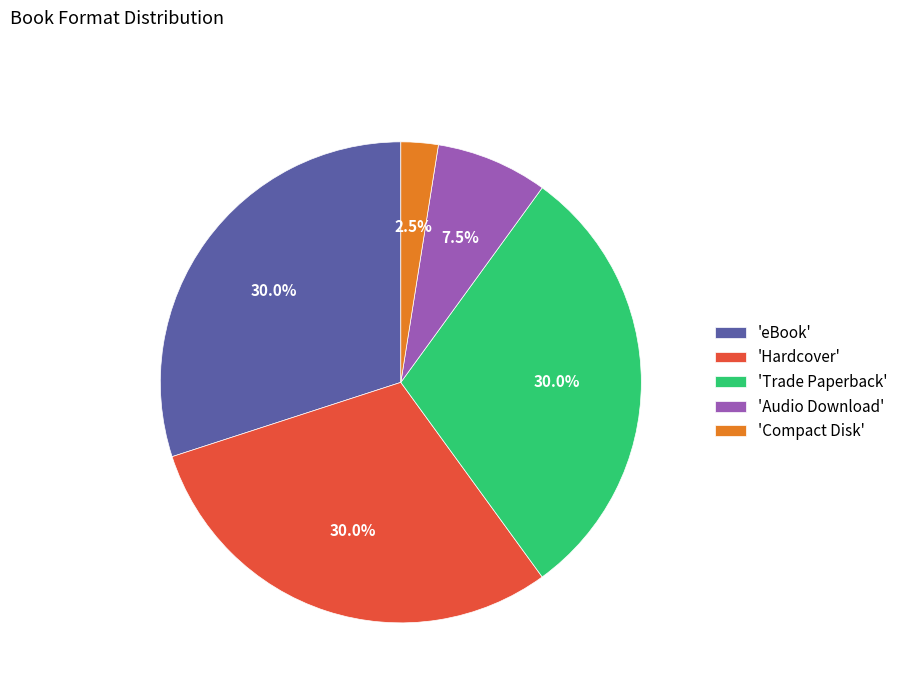

Does any single category account for the majority?

No